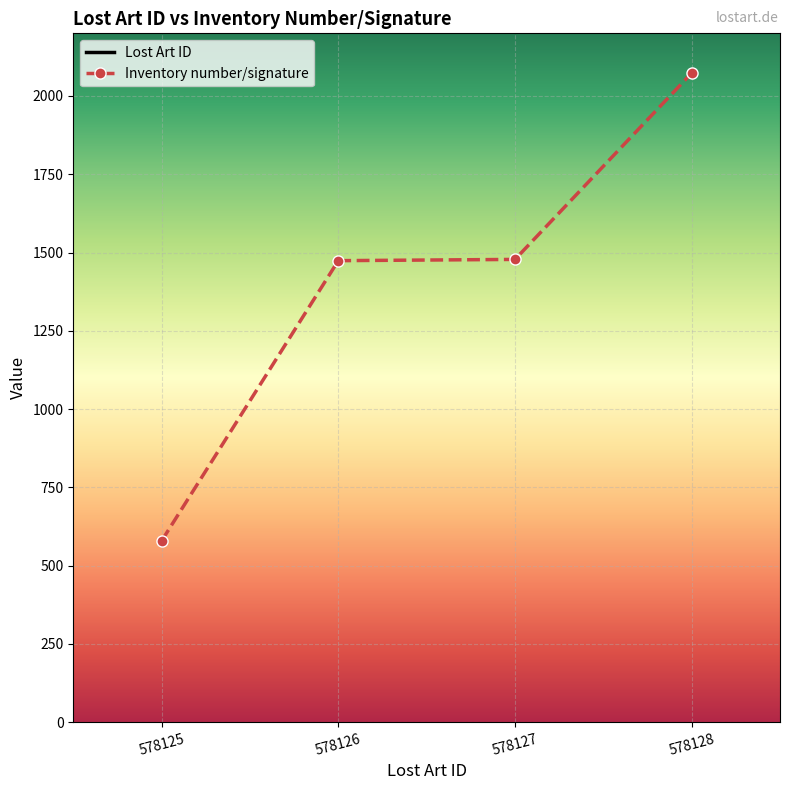

What is the value of the Inventory number/signature point at the 1st from the left?

579